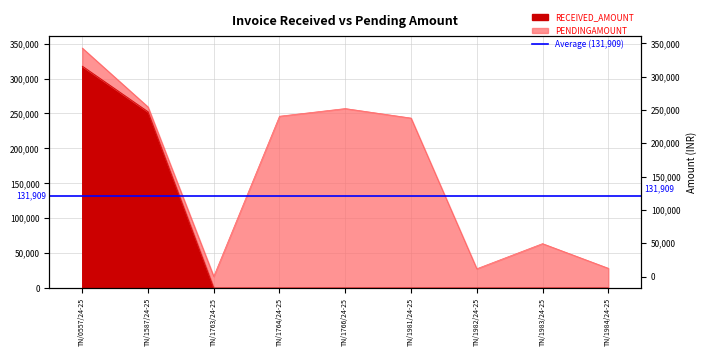

Which has a higher value, TN/1982/24-25 or TN/1587/24-25?

TN/1587/24-25